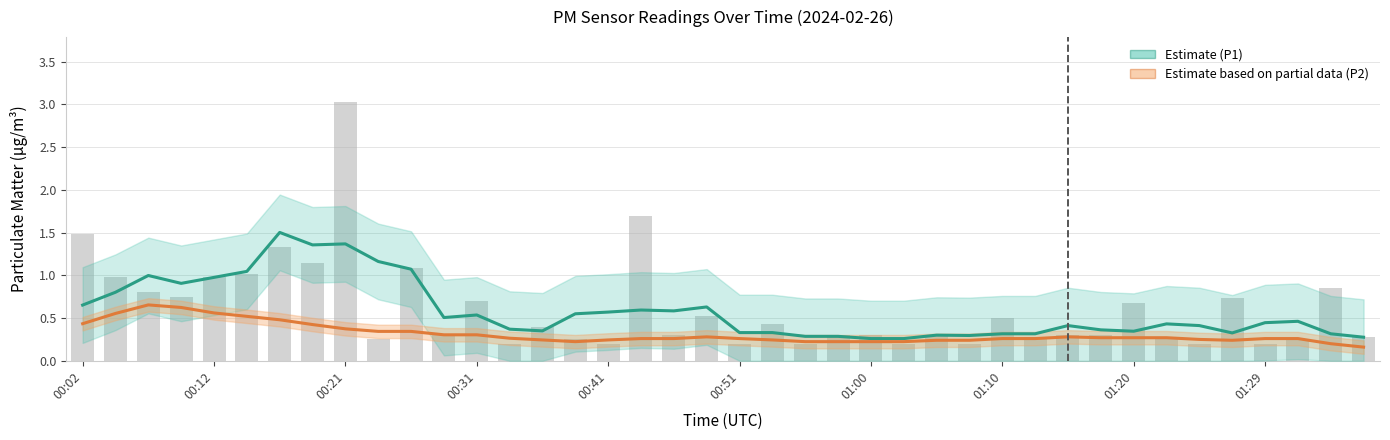

How many Estimate based on partial data (P2) values are between 0 and 1?

40